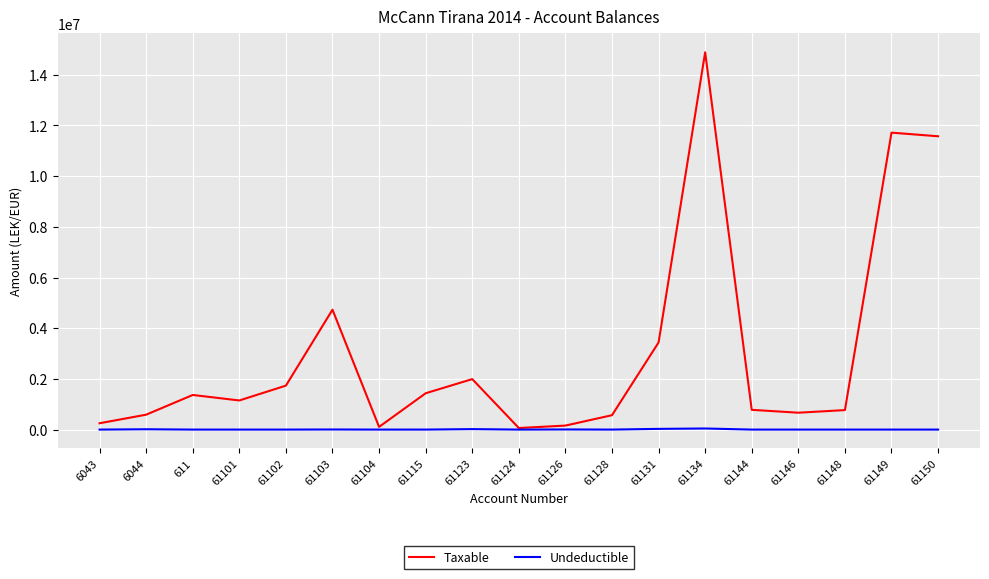

Which category has the highest value across all series?

61134